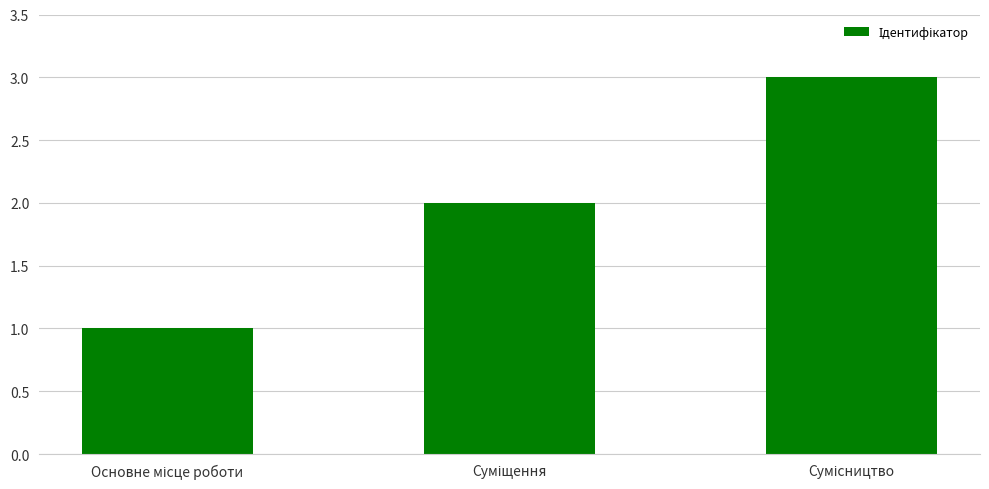

What is the sum of all values?

6